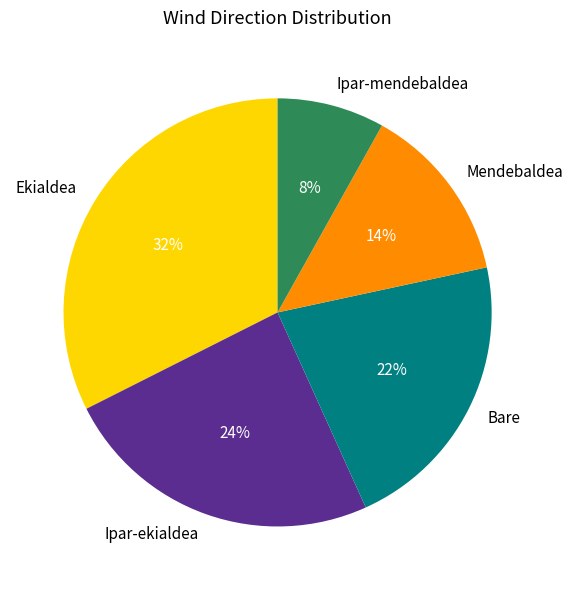

Do Ipar-ekialdea and Ipar-mendebaldea together represent more than half of the pie?

No